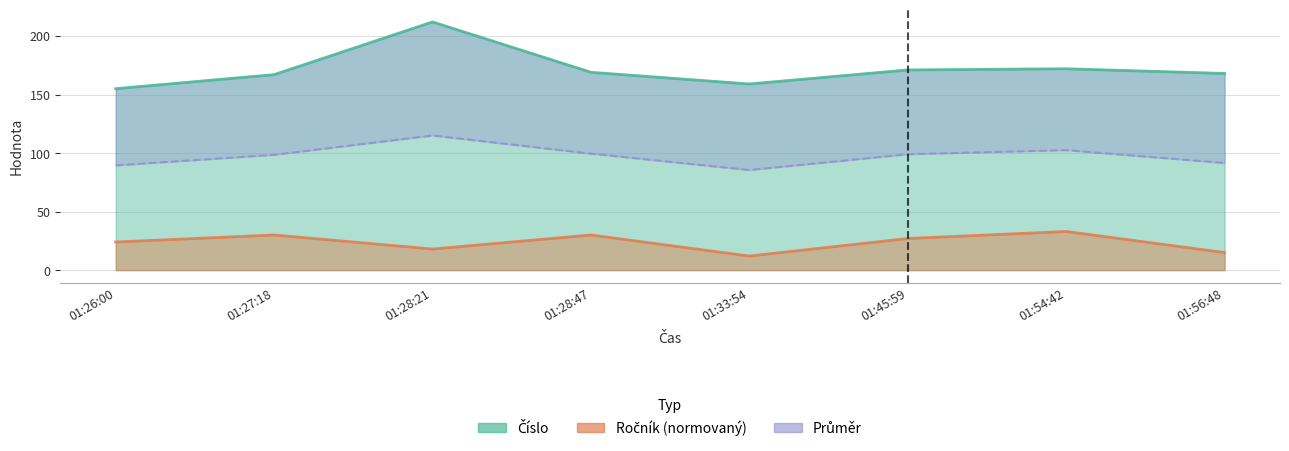

The Číslo series shows 169 at 01:28:47. True or false?

True